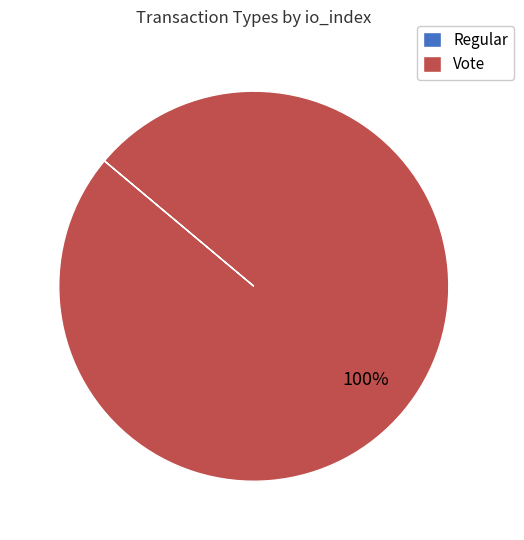

To the nearest percent, what is the difference between the largest and smallest slice percentages?

100%